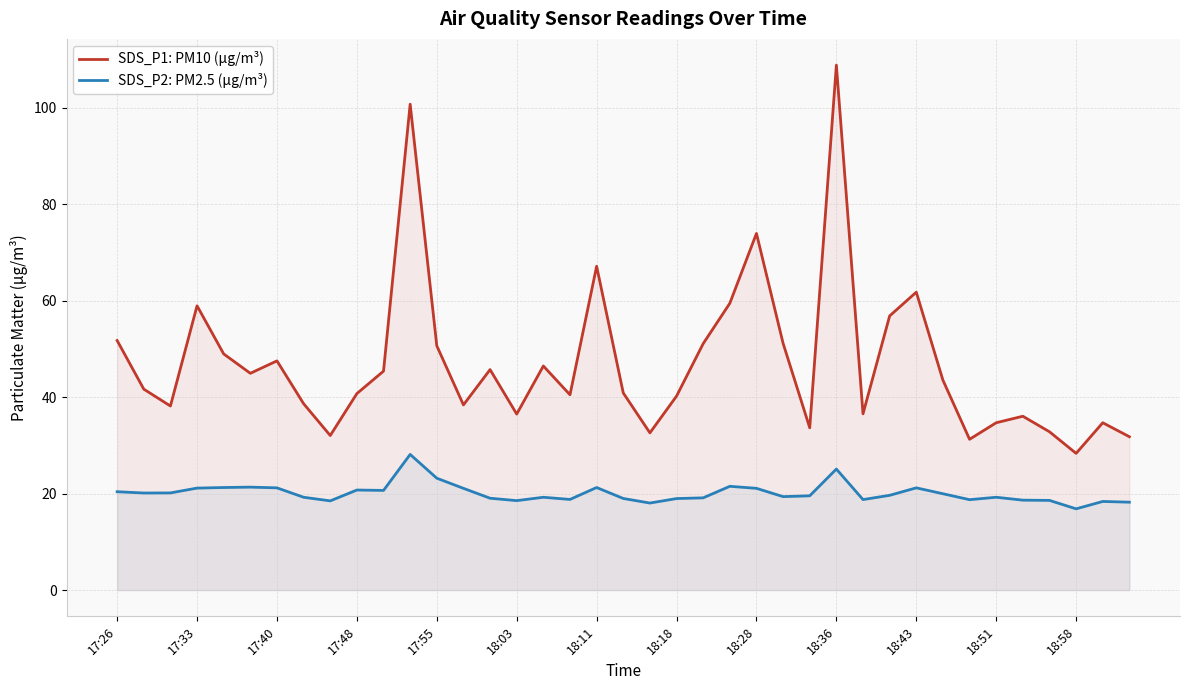

List the series in order of their overall mean, lowest first.

SDS_P2: PM2.5 (µg/m³), SDS_P1: PM10 (µg/m³)